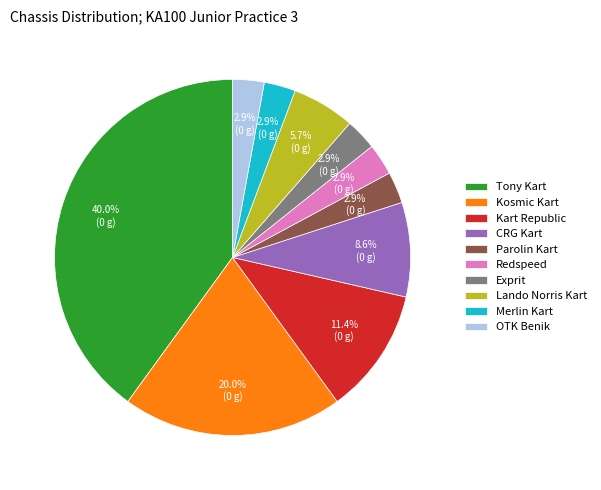

Approximately how many times larger is the value at Tony Kart compared to CRG Kart?

4.7